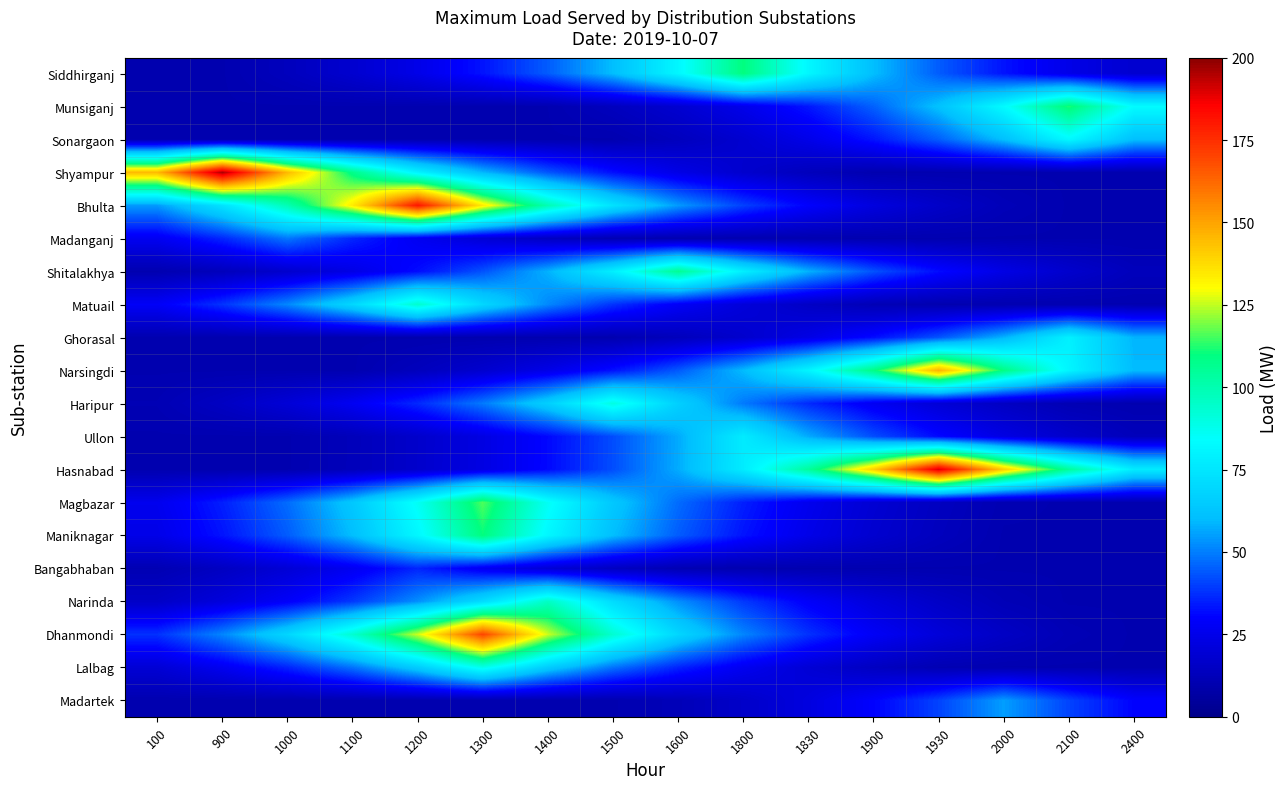

At how many categories does at least one series exceed 177?

3